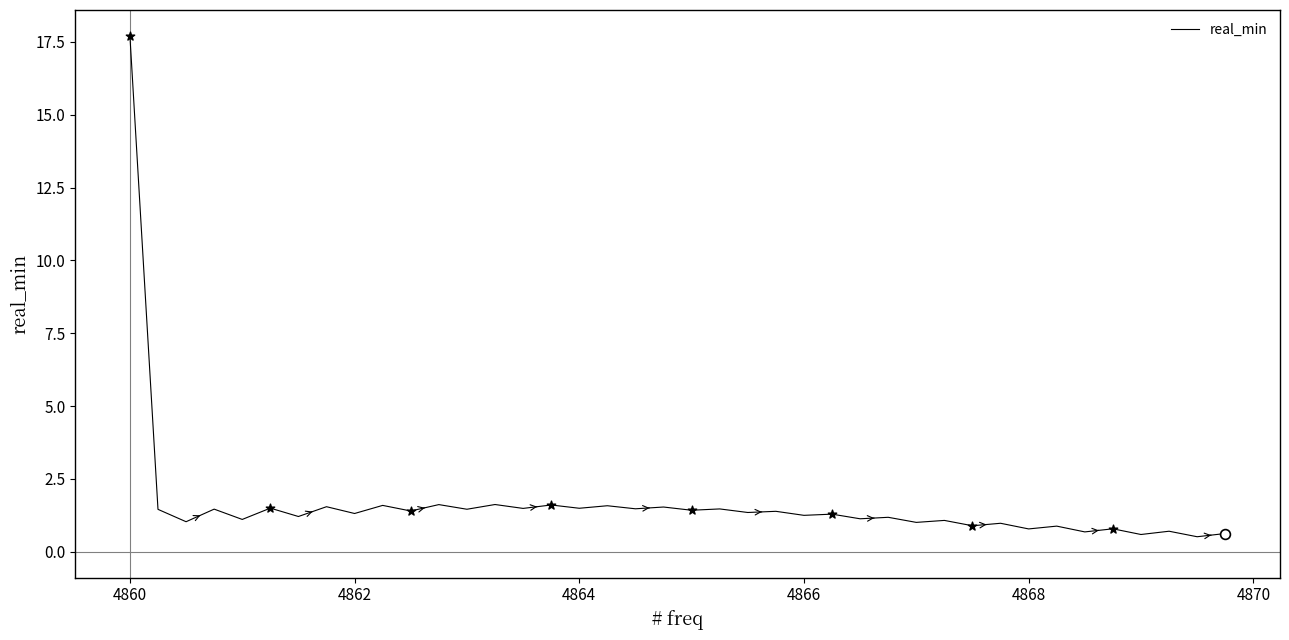

What is the smallest value displayed?

0.5